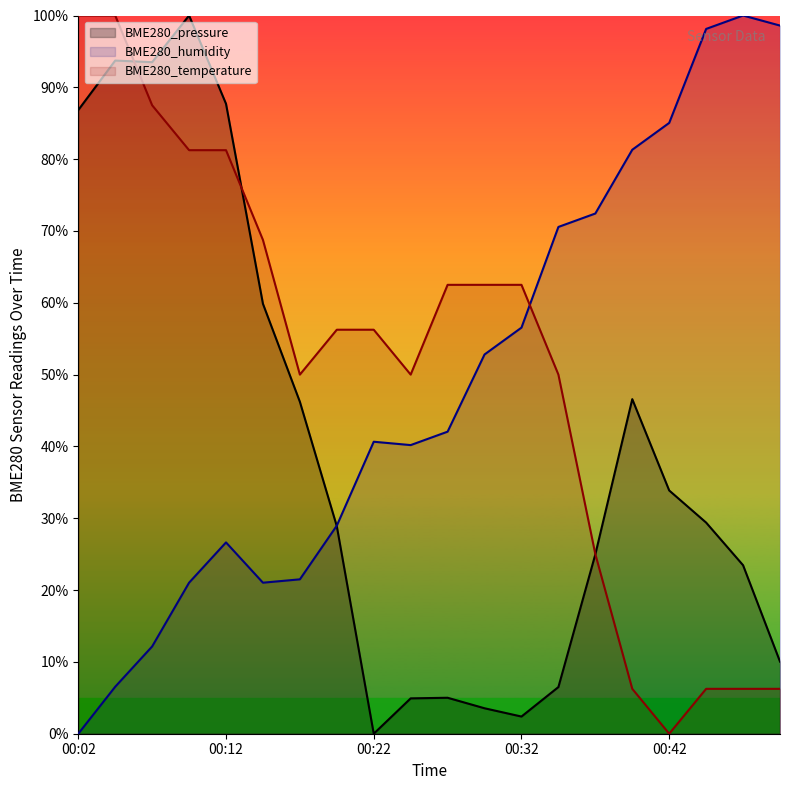

The BME280_humidity series shows 31.1 at 00:29. True or false?

False